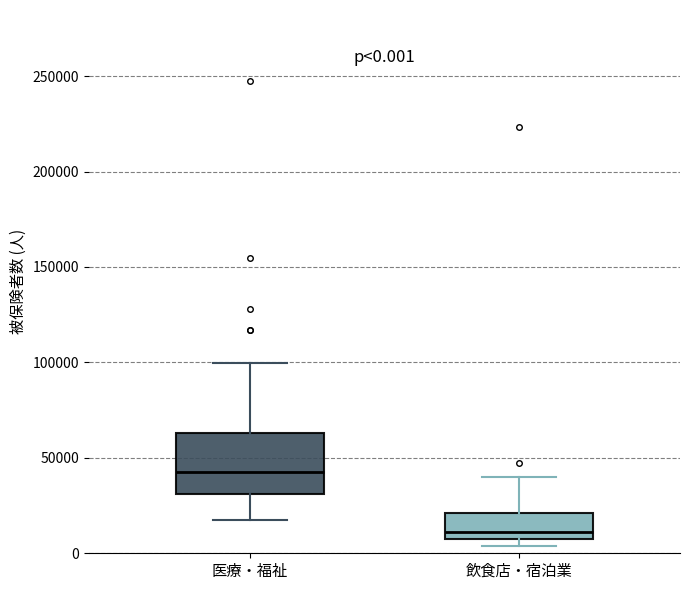

Which box is the tallest, from its lower edge to its upper edge?

医療・福祉